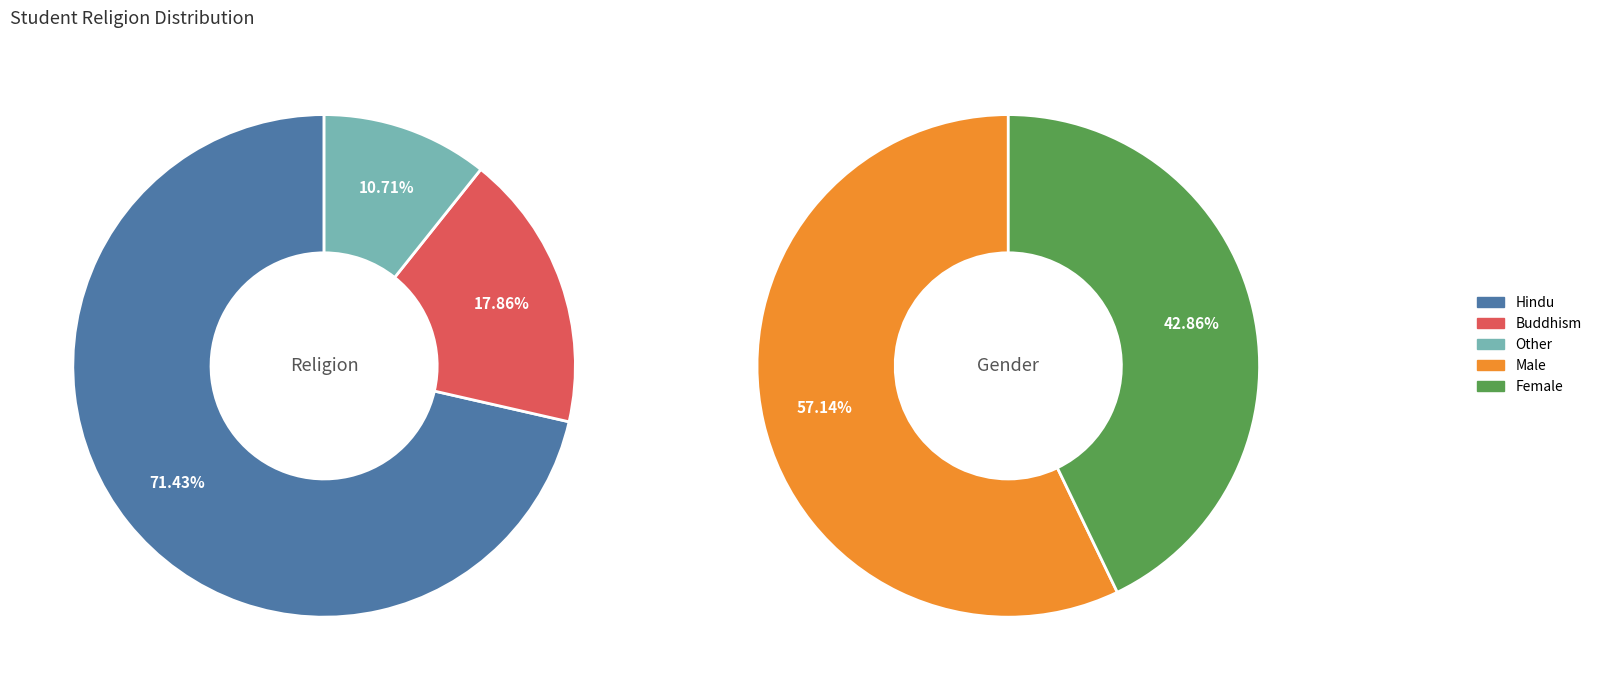

Between Hindu and Buddhism, which is larger?

Hindu